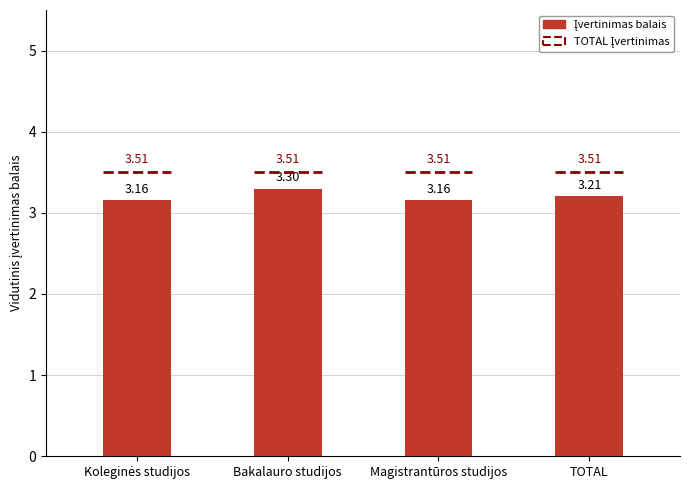

What is the label of the 2nd bar from the left?

Bakalauro studijos